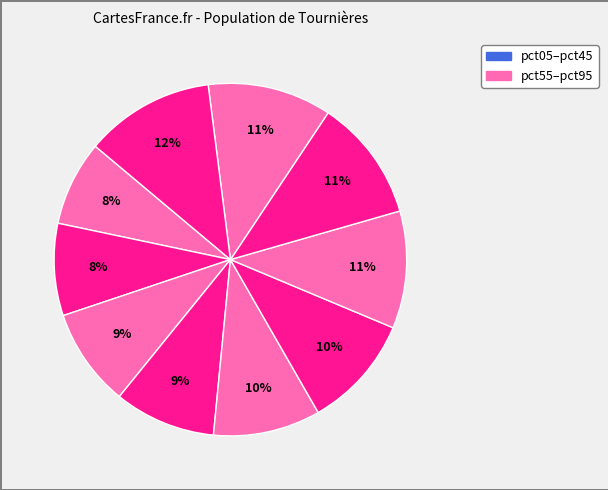

How many slices are in this pie chart?

10